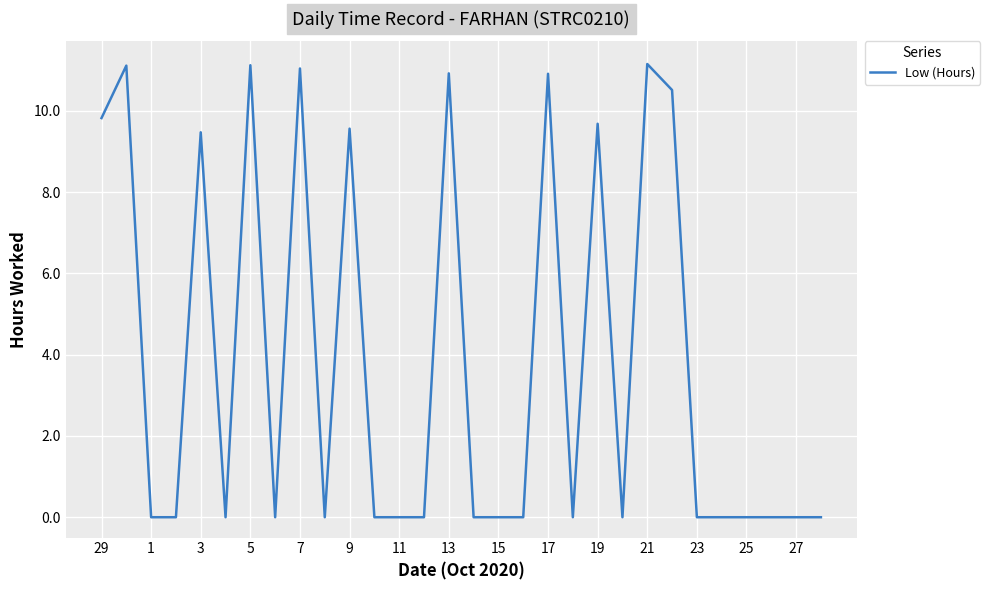

Does the chart display data point markers on the line(s)?

No